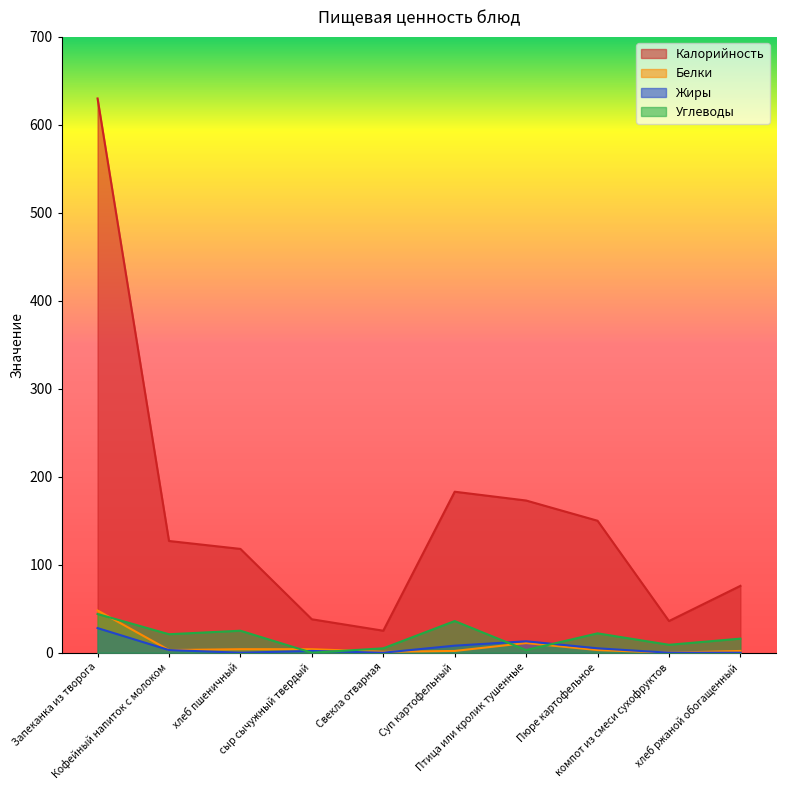

How many data points in Жиры are above 3?

4